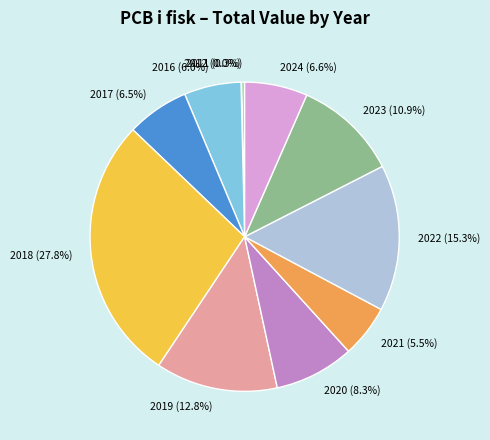

What is the largest slice in the pie chart?

2018